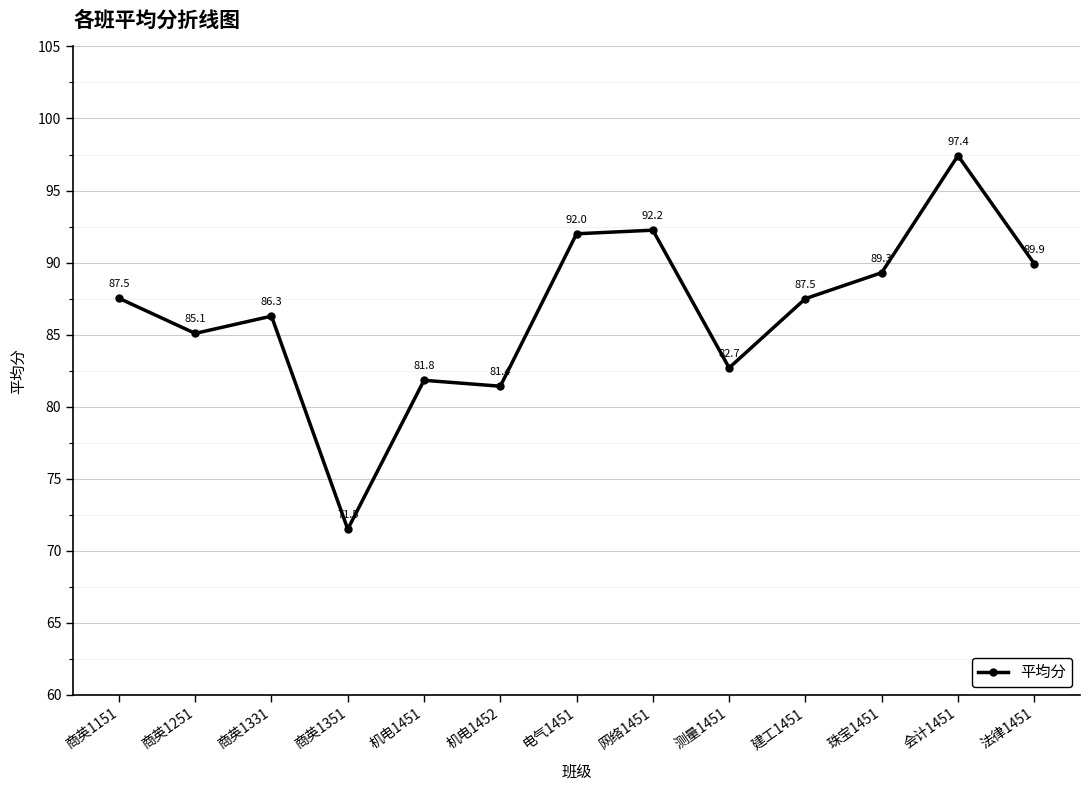

What is the change in value from 商英1151 to 会计1451?

+9.9